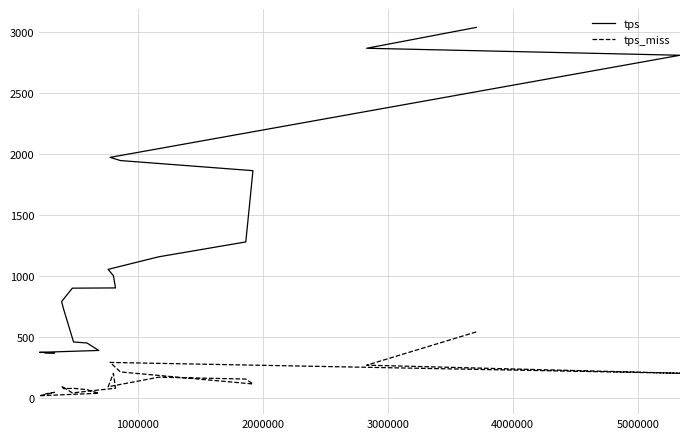

What is the maximum value for tps_miss?

540.8